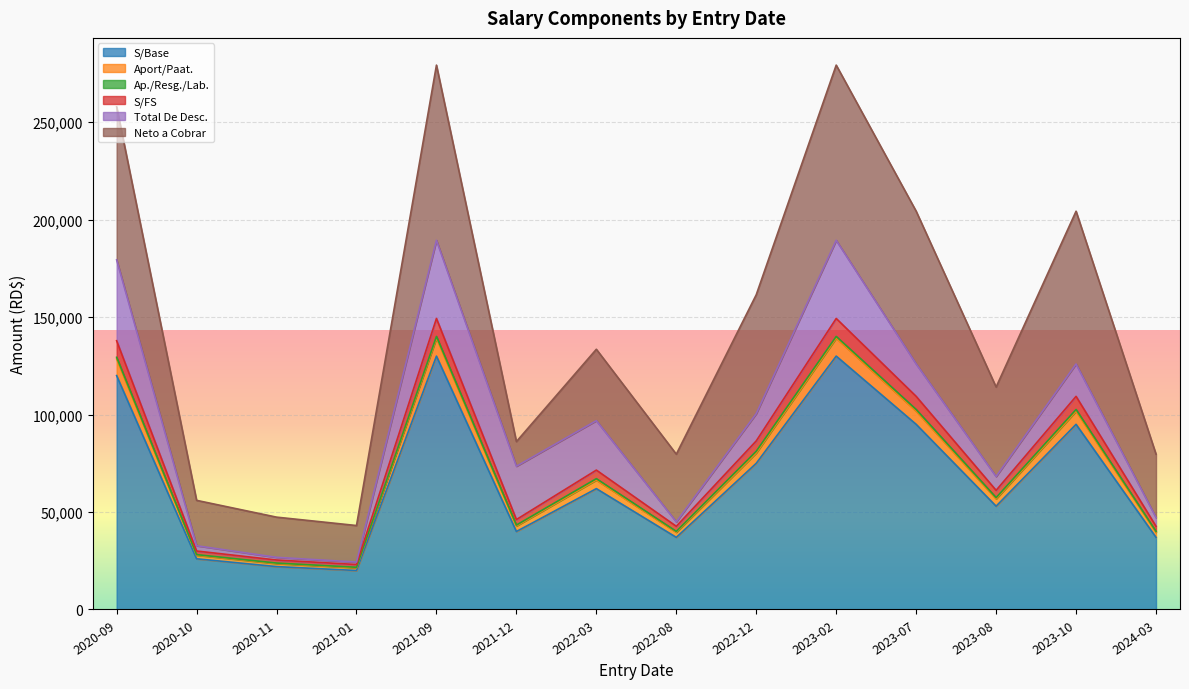

What is the minimum value for S/Base?

20000.0